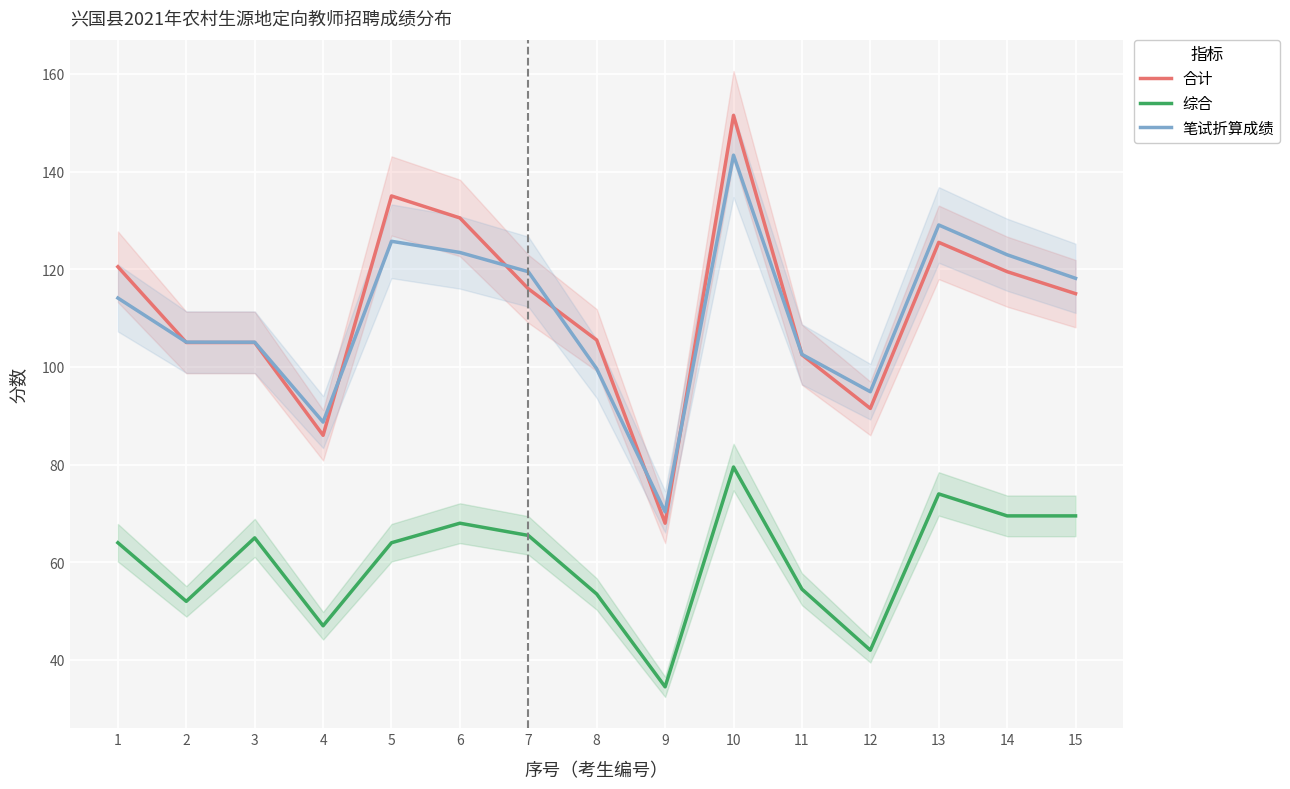

Which series has the largest total across all categories?

合计